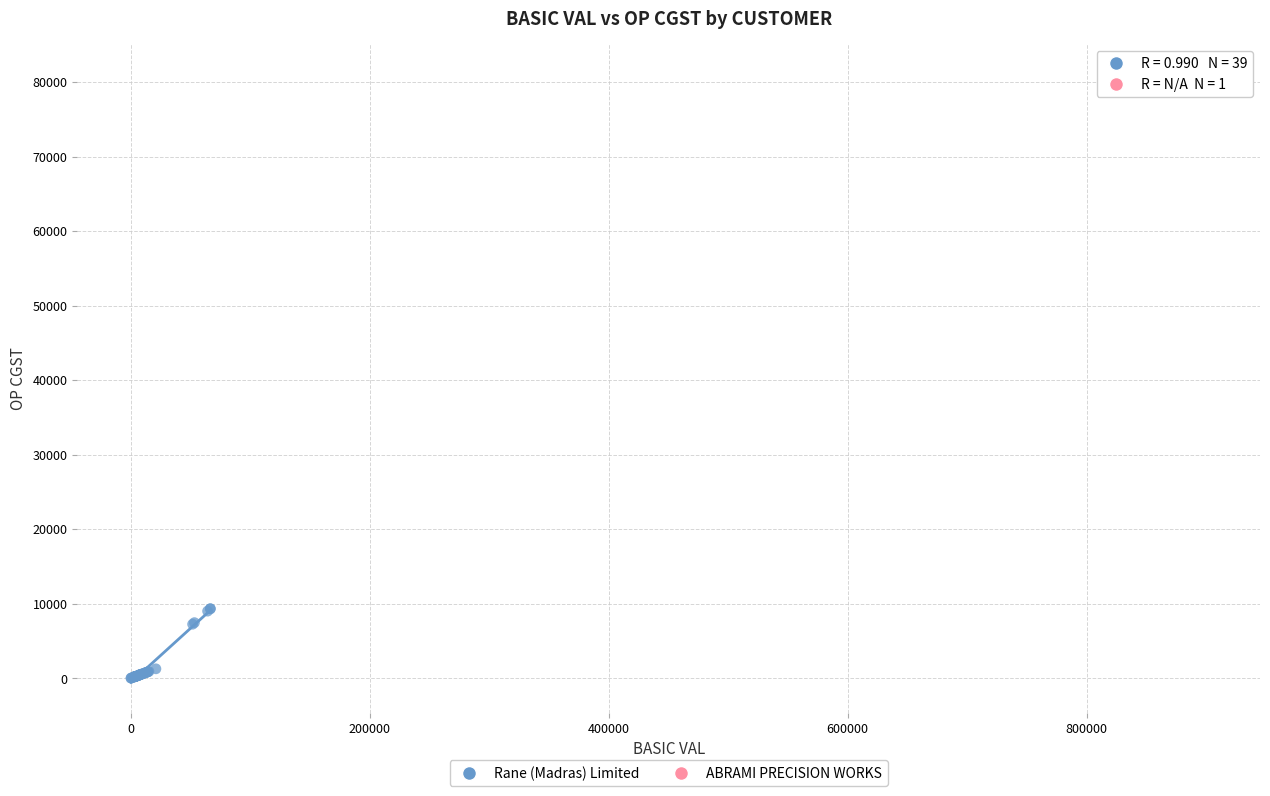

What are all the series names shown in the legend?

Rane (Madras) Limited, ABRAMI PRECISION WORKS